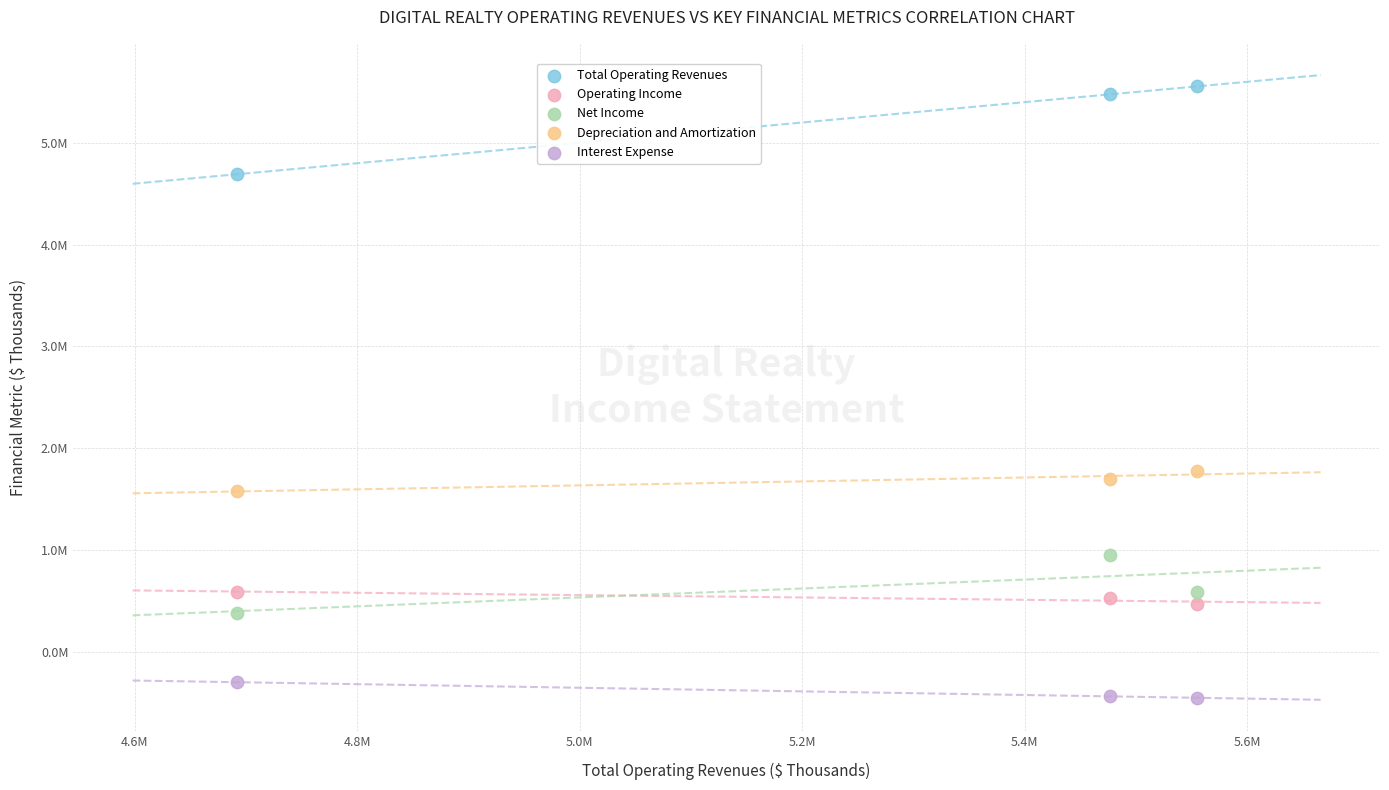

What are all the series names shown in the legend?

Total Operating Revenues, Operating Income, Net Income, Depreciation and Amortization, Interest Expense